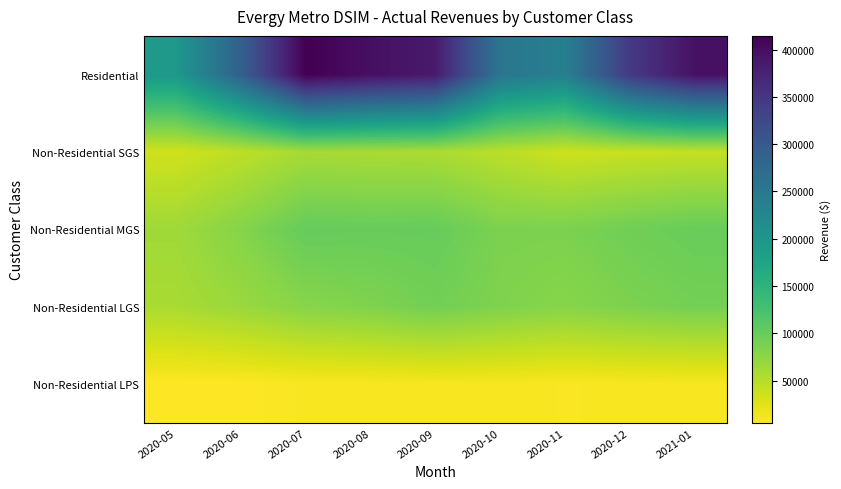

How many distinct data groups are displayed?

5